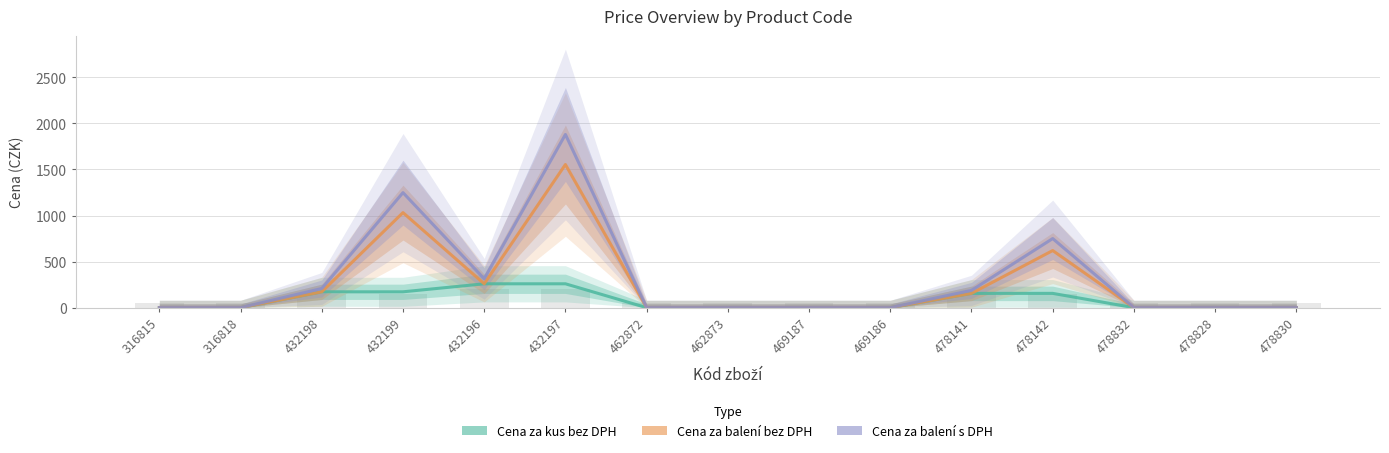

At which category is the sum across all series the highest?

432197